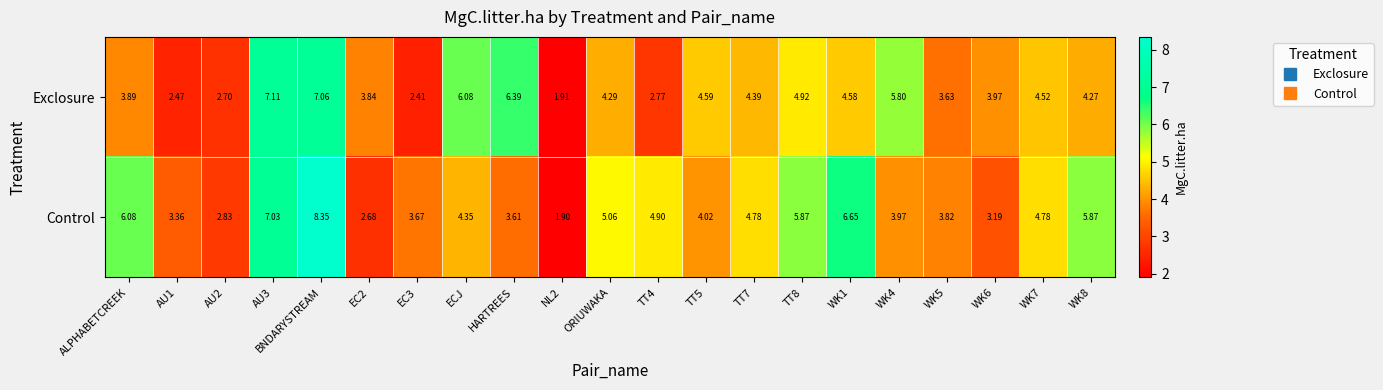

Between WK4 and WK6, which series saw the biggest shift?

Exclosure